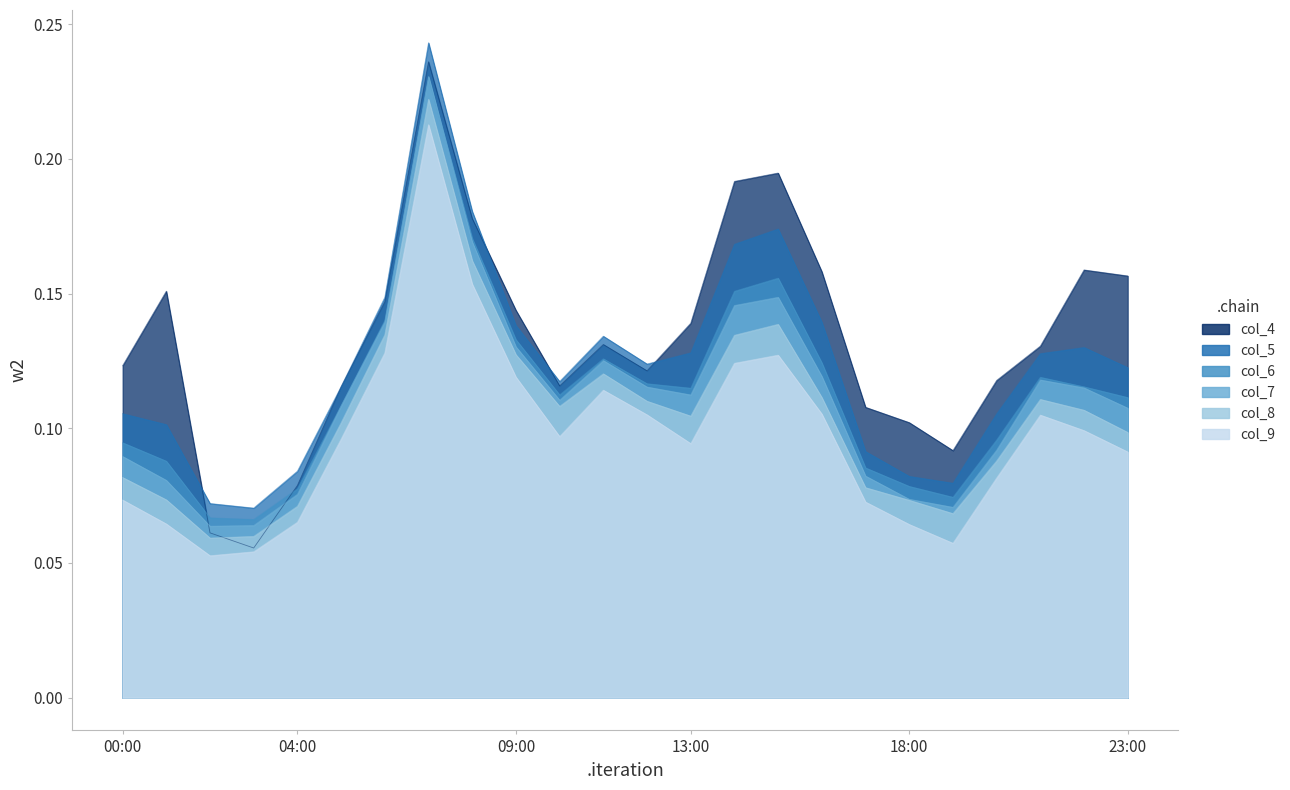

True or false: col_5 has a value of 0.1 at 04:00.

False